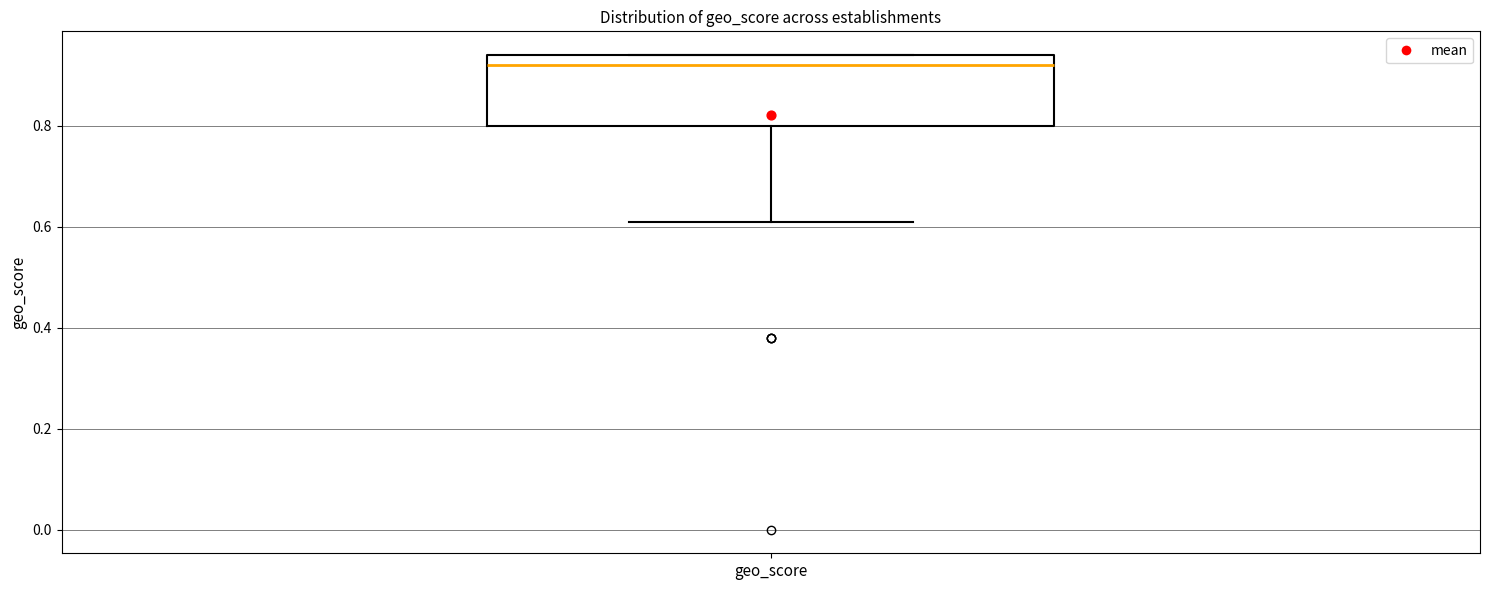

Transcribe this box plot: give where the median line is, the range the box spans, and where the two whiskers end, as read against the y-axis. The values are not printed on the chart, so give them approximately, as read against the axis.

median 0.92, box 0.80 to 0.94, whiskers 0.62 to 0.94